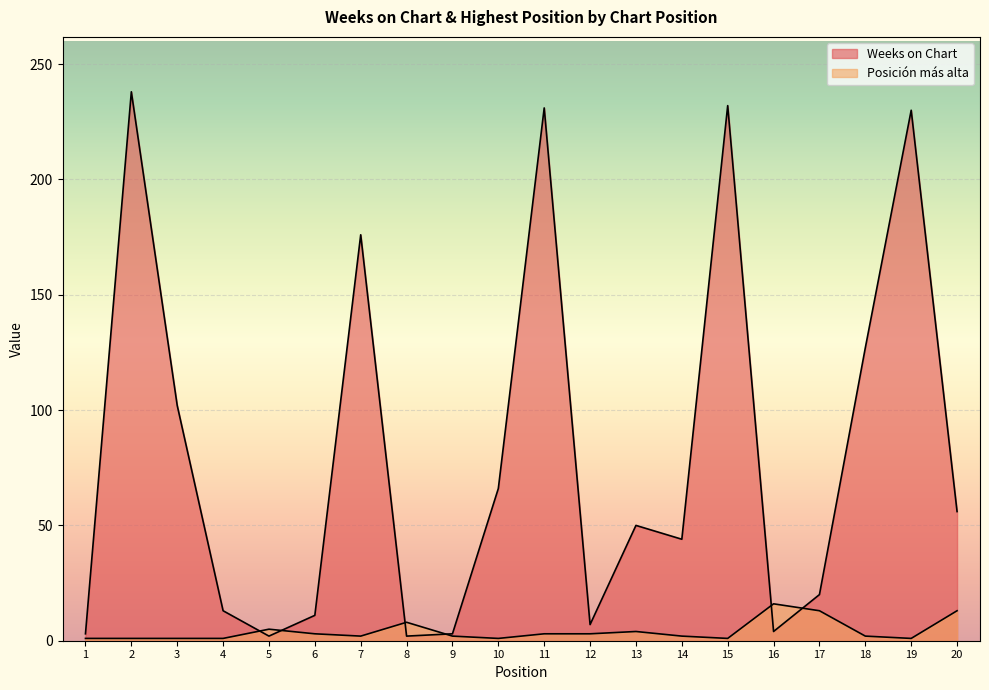

How many values in the Weeks on Chart series are below 50?

10